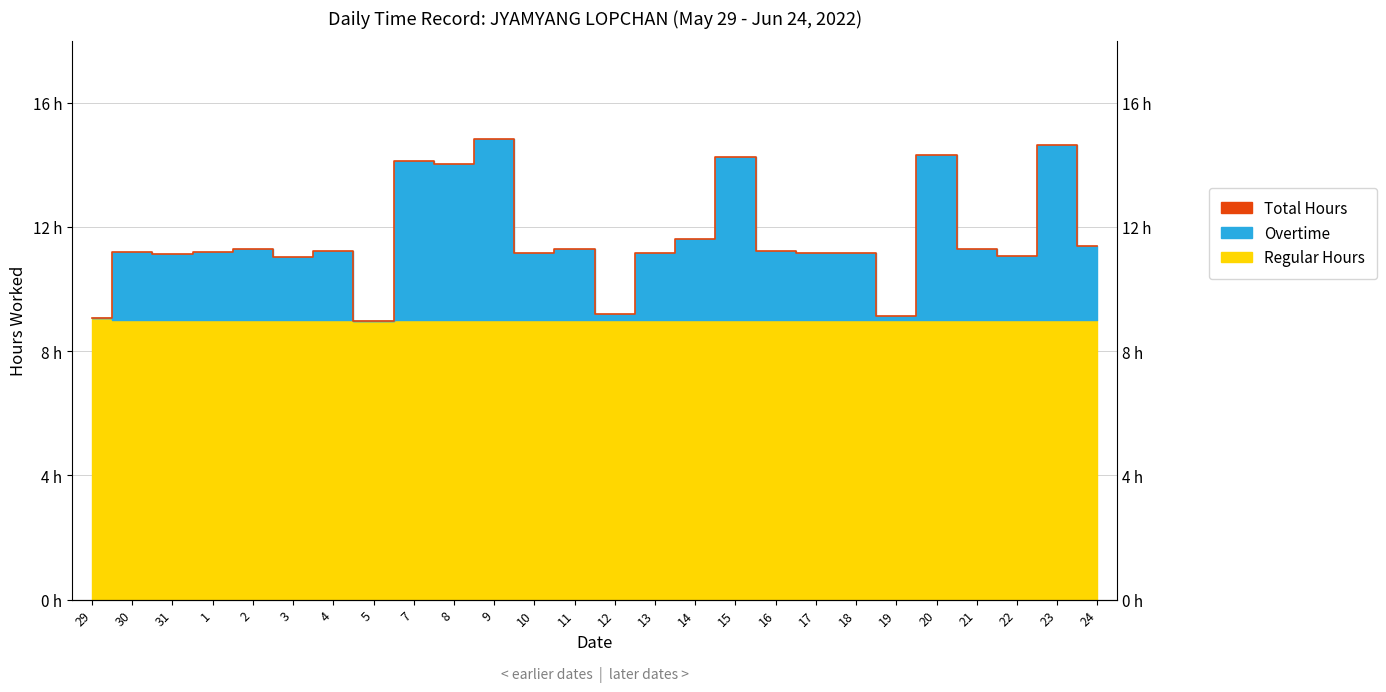

What is the label of the 22nd point from the right?

2